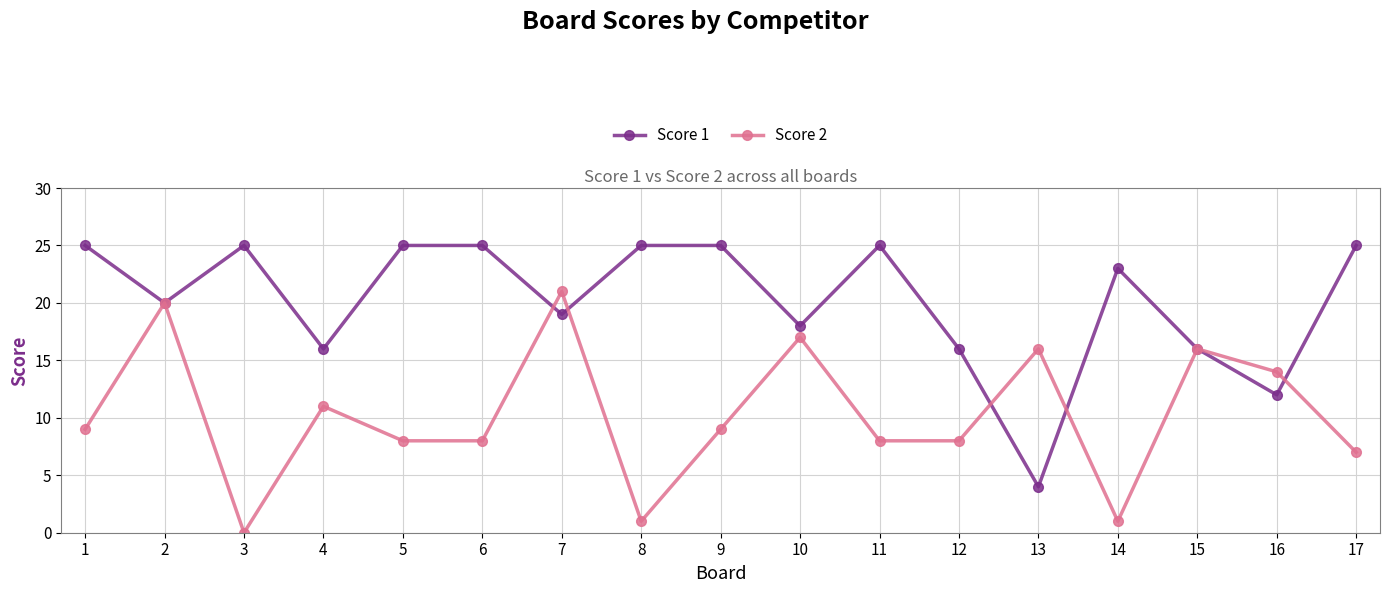

What is the maximum value for Score 2?

21